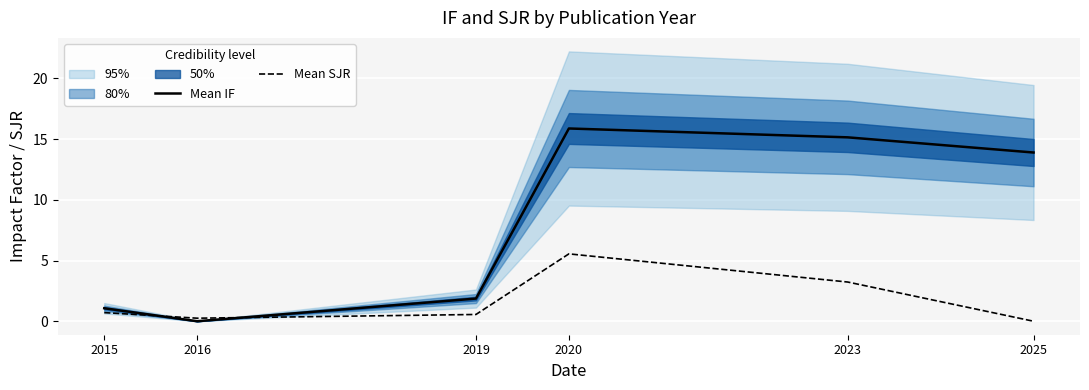

Where is Mean IF nearest to the value 7?

2019